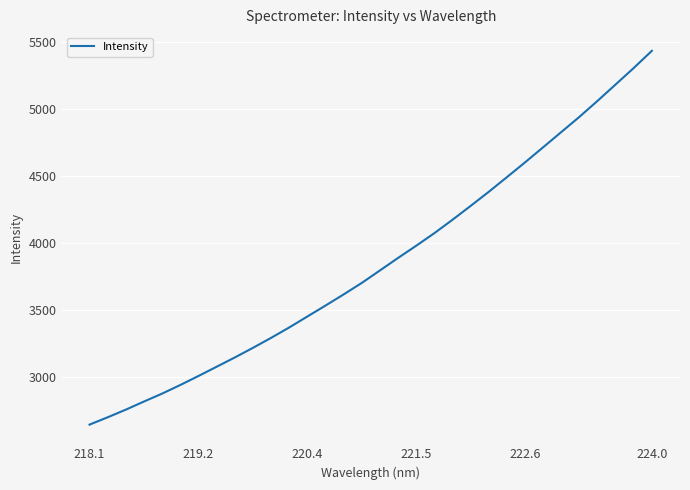

What is the difference between the maximum and minimum values?

2791.6